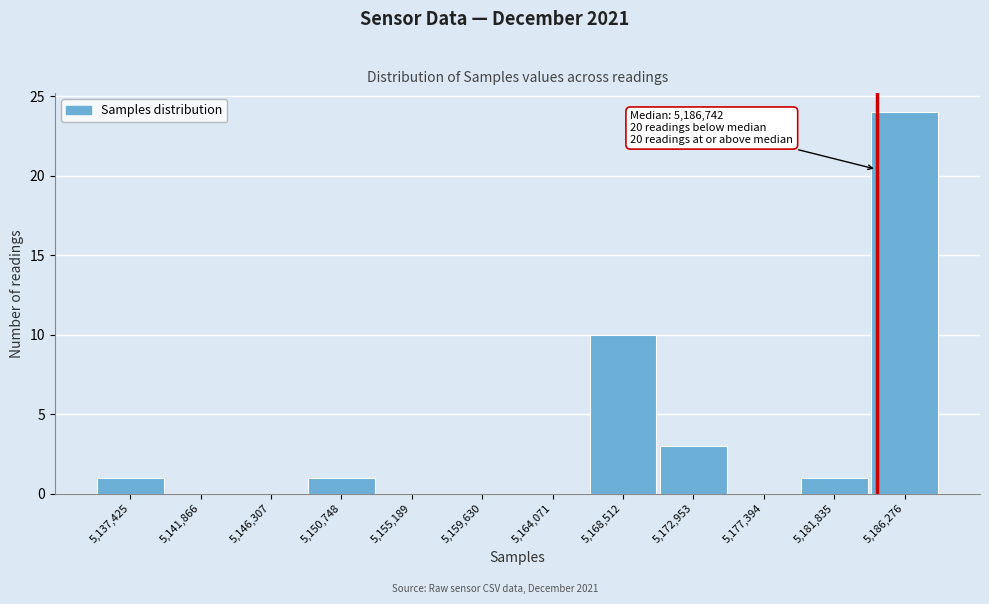

Reading left to right, list all the values displayed in this chart.

5,137,425=1	5,141,866=0	5,146,307=0	5,150,748=1	5,155,189=0	5,159,630=0	5,164,071=0	5,168,512=10	5,172,953=3	5,177,394=0	5,181,835=1	5,186,276=24